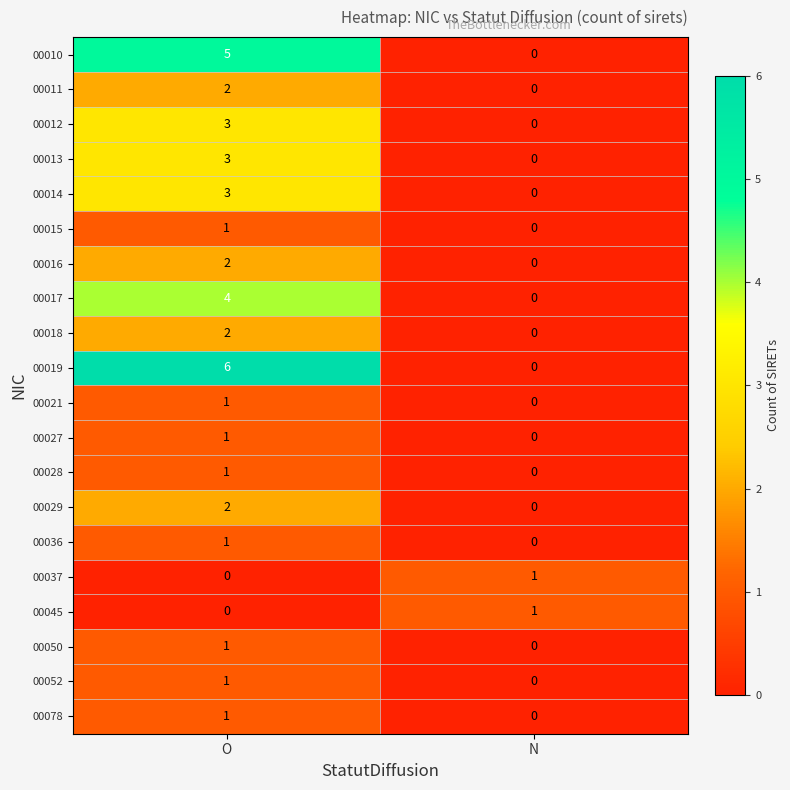

Which series has the largest total across all categories?

00019